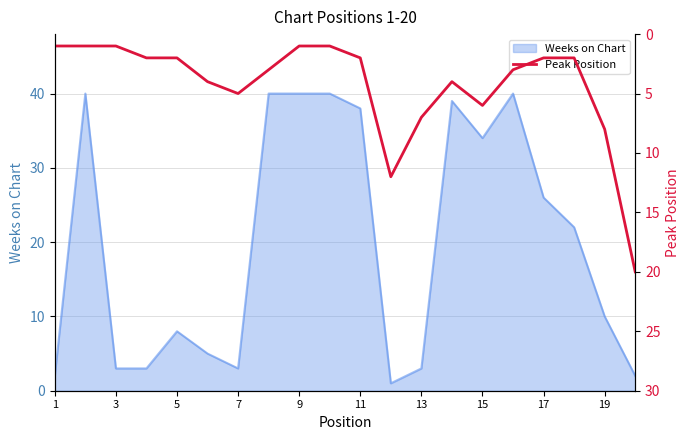

What is the highest value of the Weeks on Chart series?

40